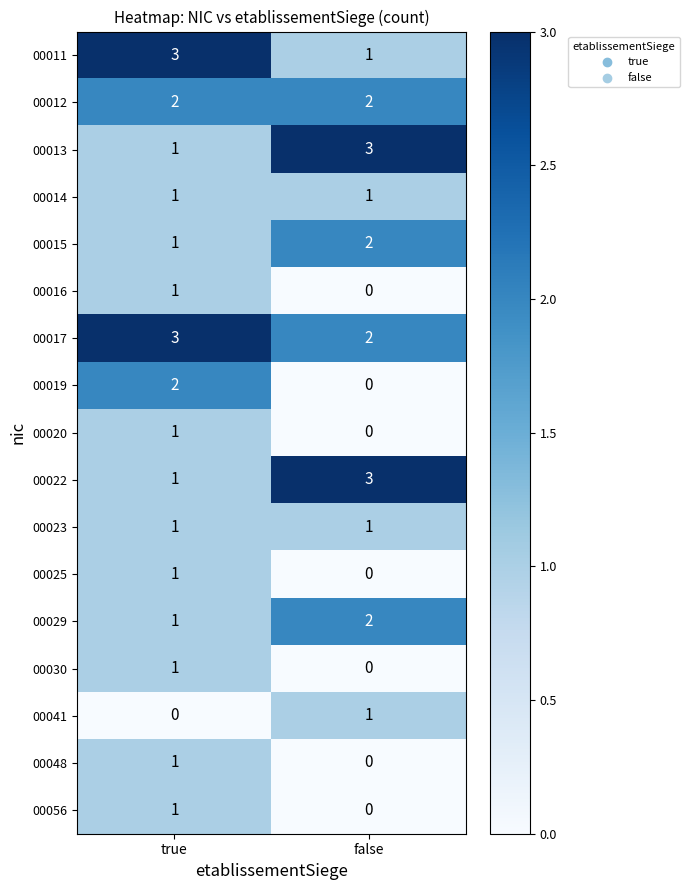

What is the difference between the highest and lowest values at true?

3